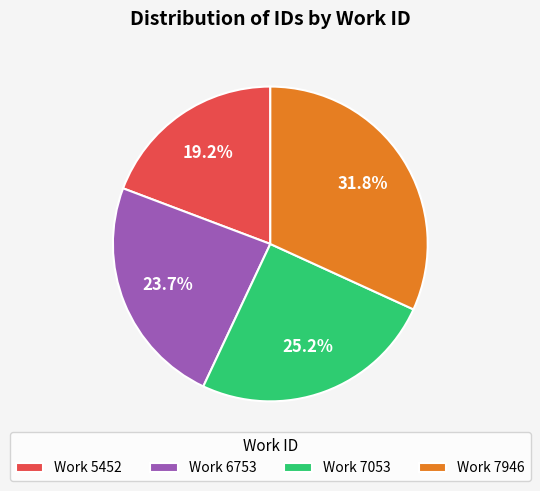

How many slices are in this pie chart?

4